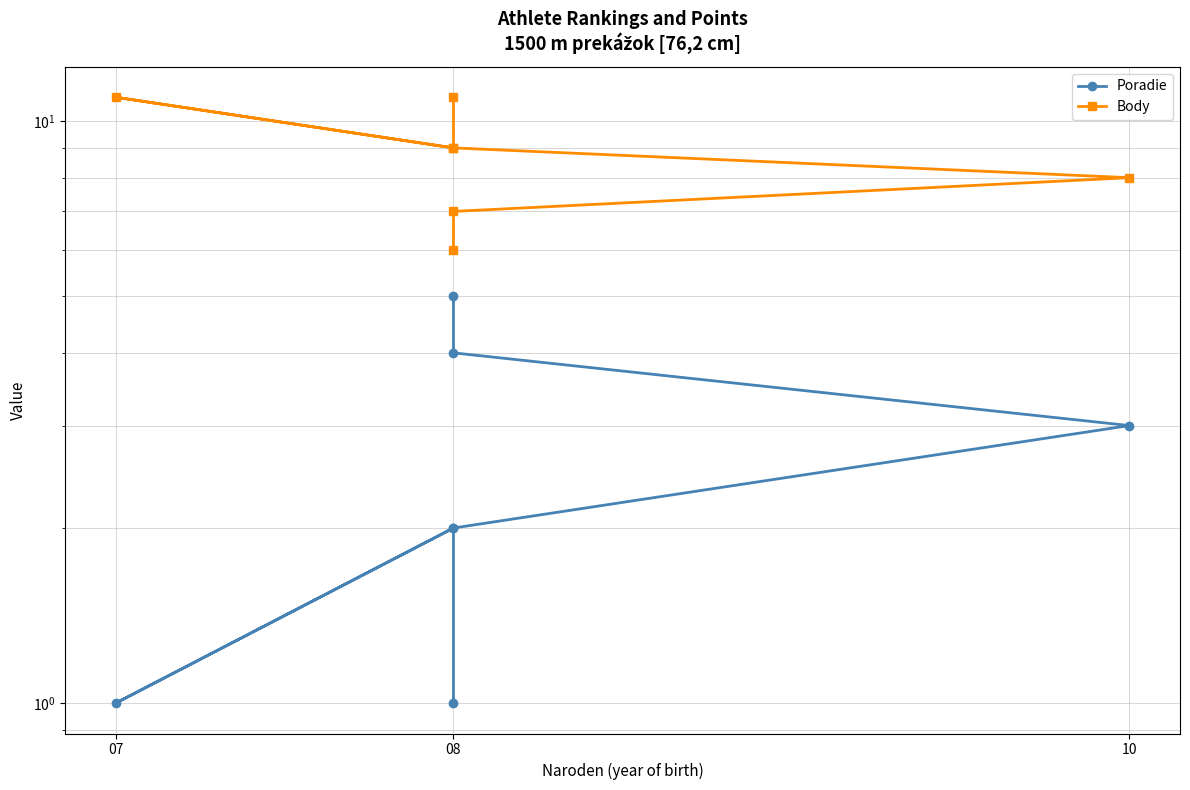

True or false: Body has a value of 4 at 08.

False